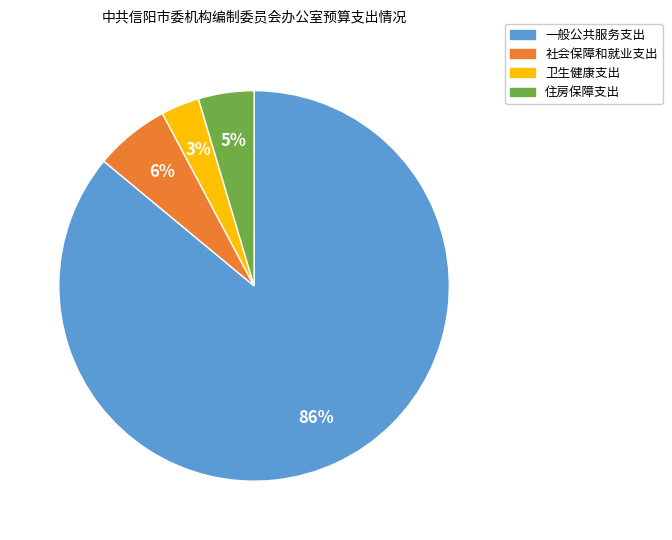

Does any single category account for the majority?

Yes